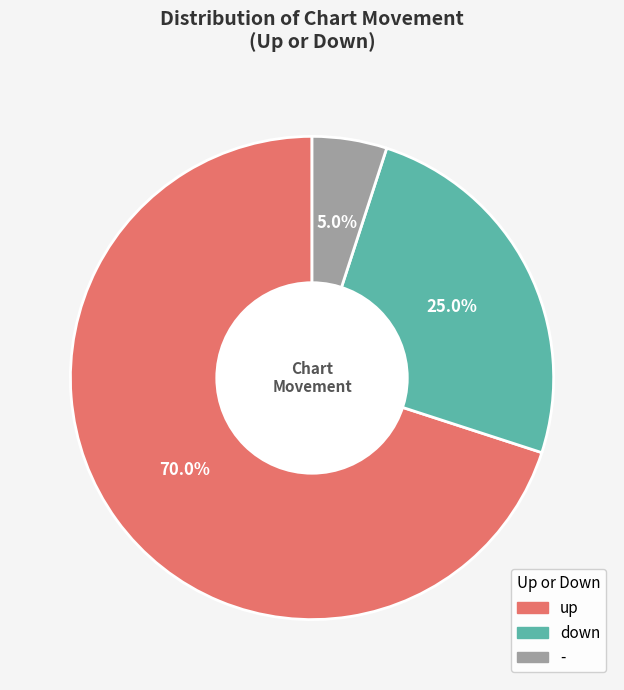

Which category has the smallest portion of the pie?

-